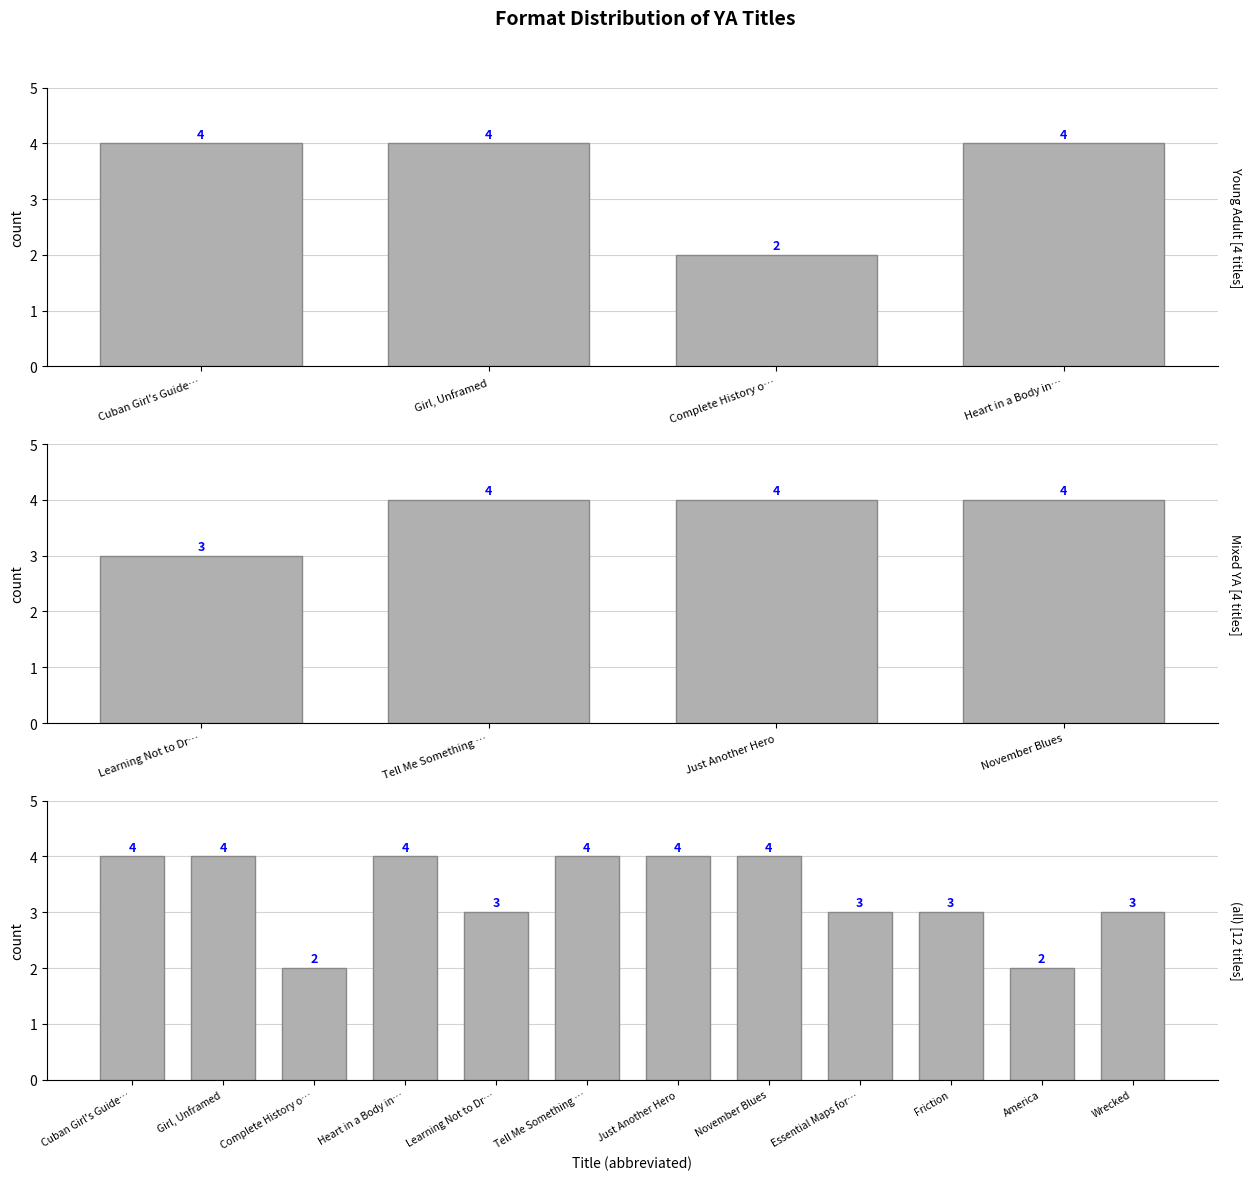

What is the value of the 6th bar from the left?

4